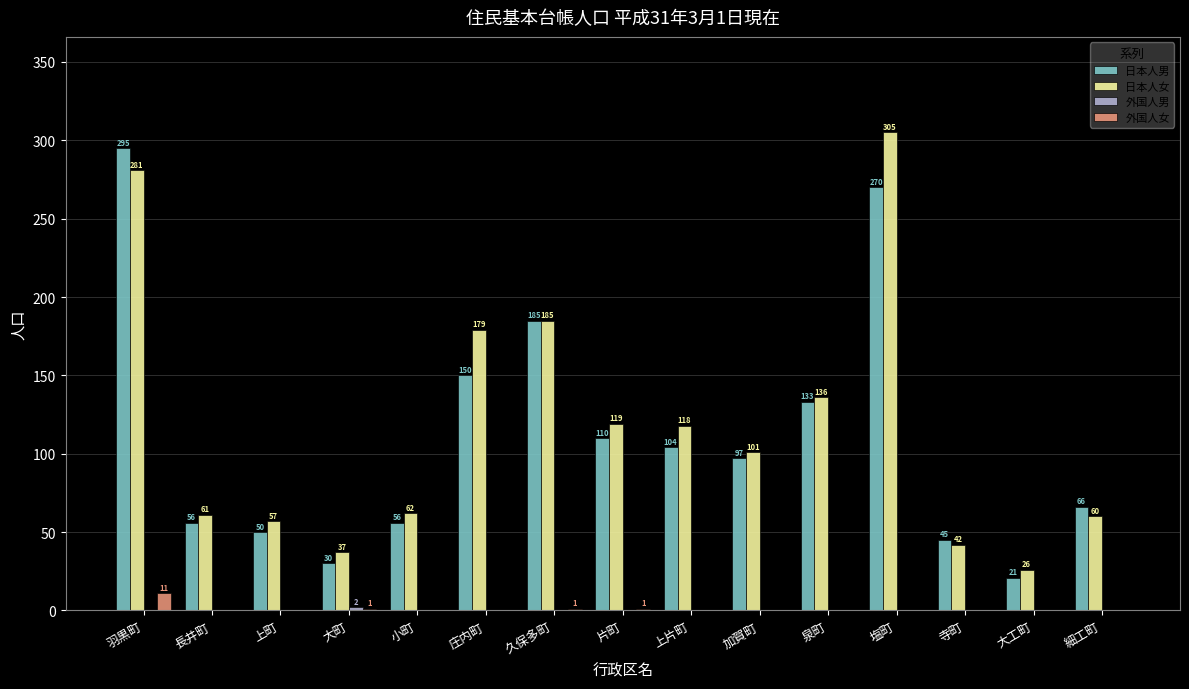

Which series changed the most between 久保多町 and 上片町?

日本人男